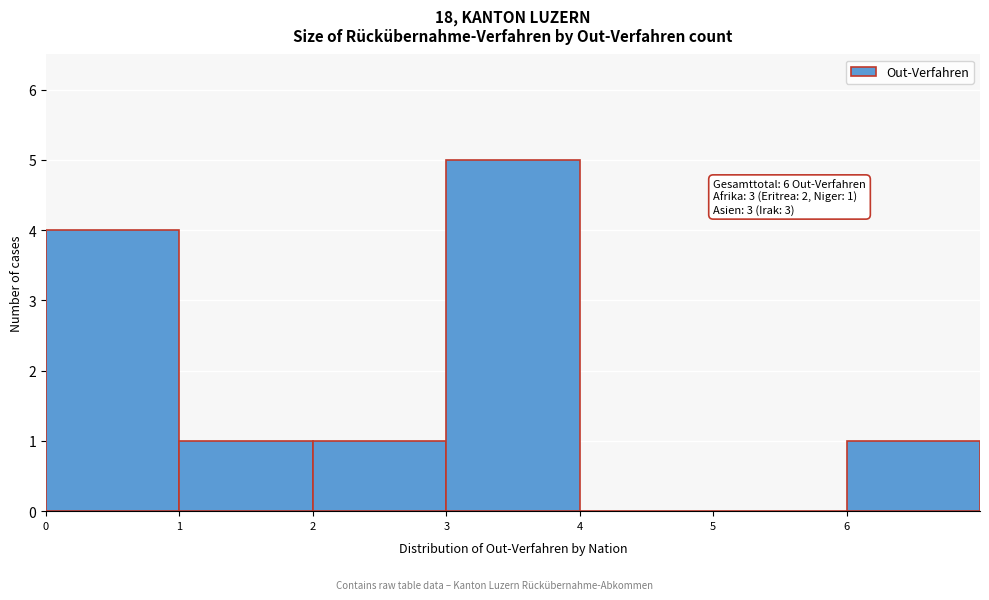

Which range on the x-axis has the tallest bar?

3 to 4